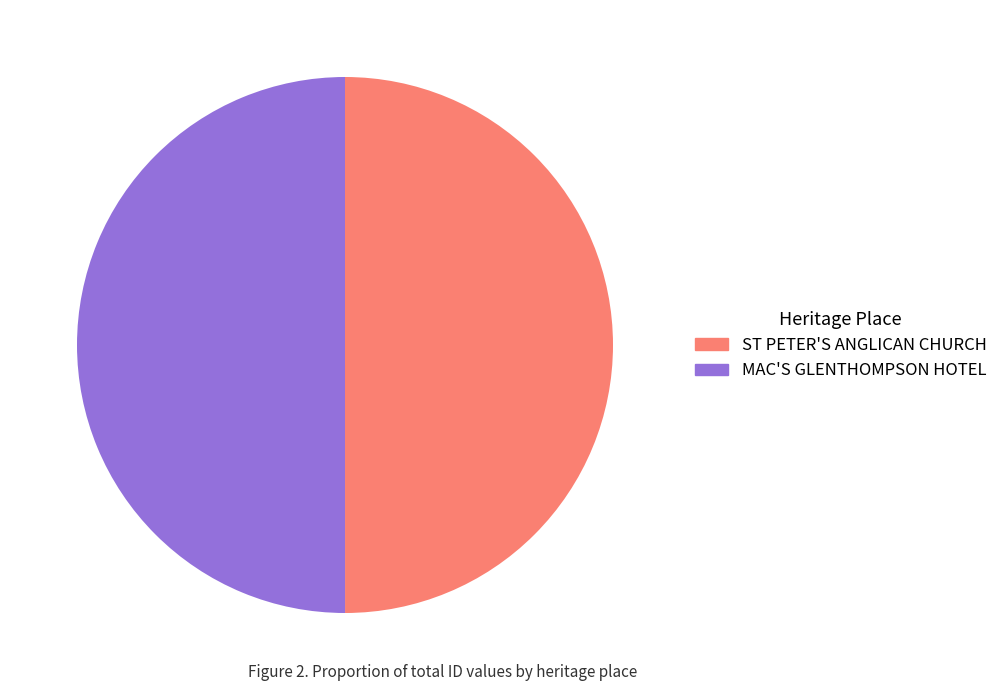

Is the sum of ST PETER'S ANGLICAN CHURCH and MAC'S GLENTHOMPSON HOTEL greater than half?

Yes